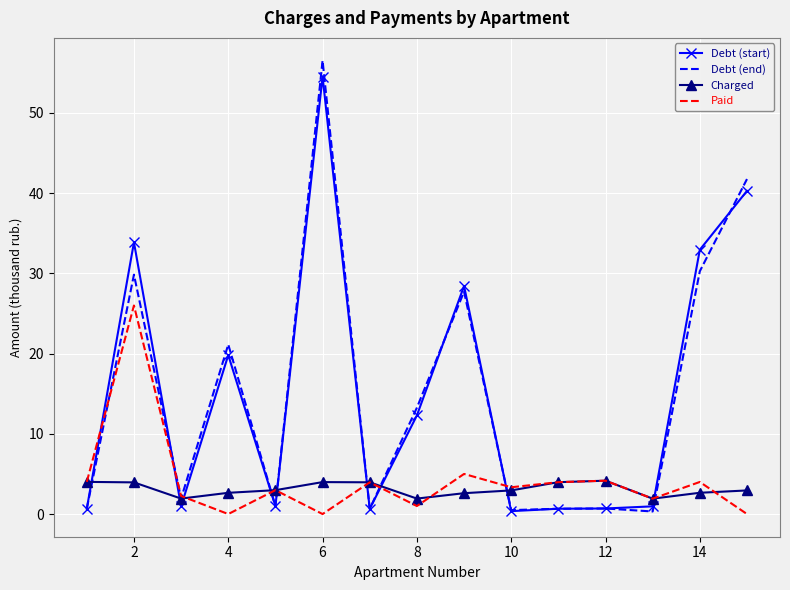

What is the difference between the maximum and minimum values in the Debt (start) series?

54.2